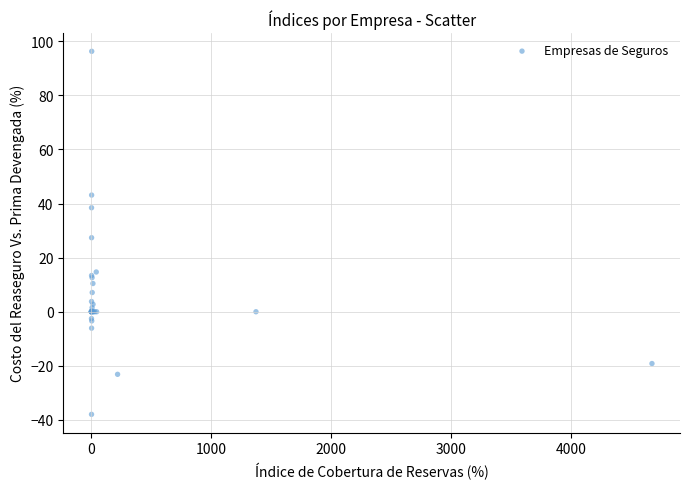

What Y value in the scatter plot is closest to 29?

27.4